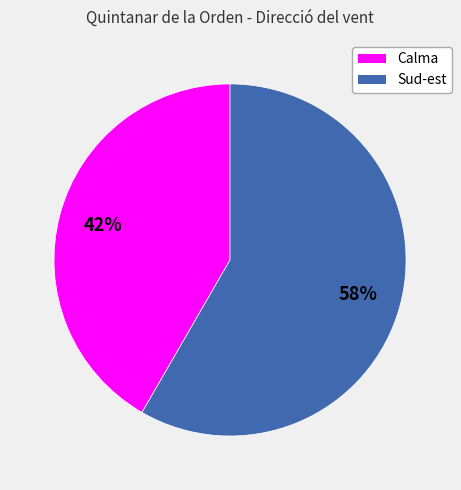

Count the number of slices in the pie.

2